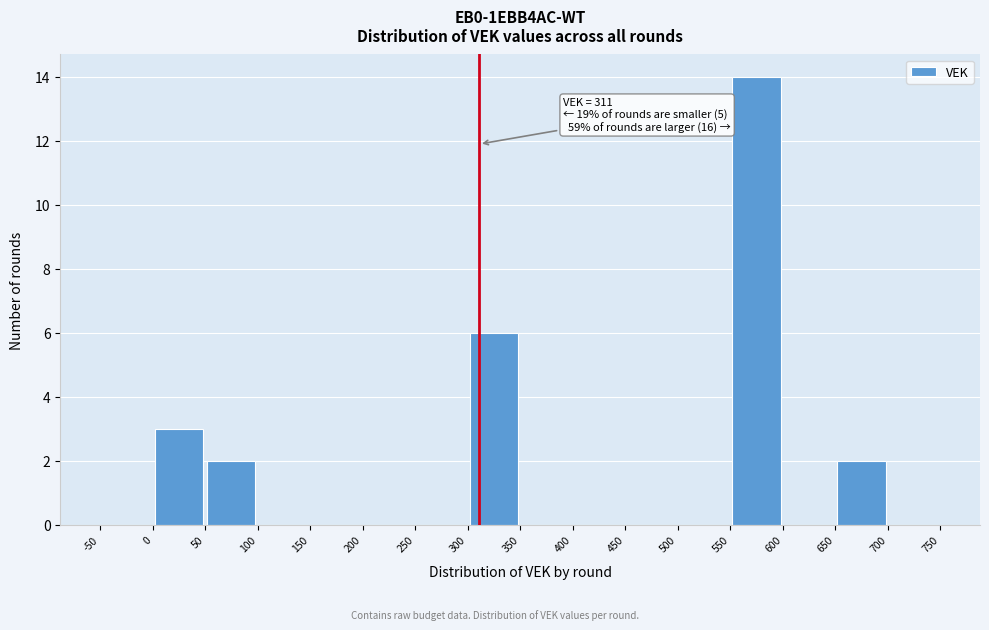

Which range on the x-axis has the tallest bar?

550 to 600